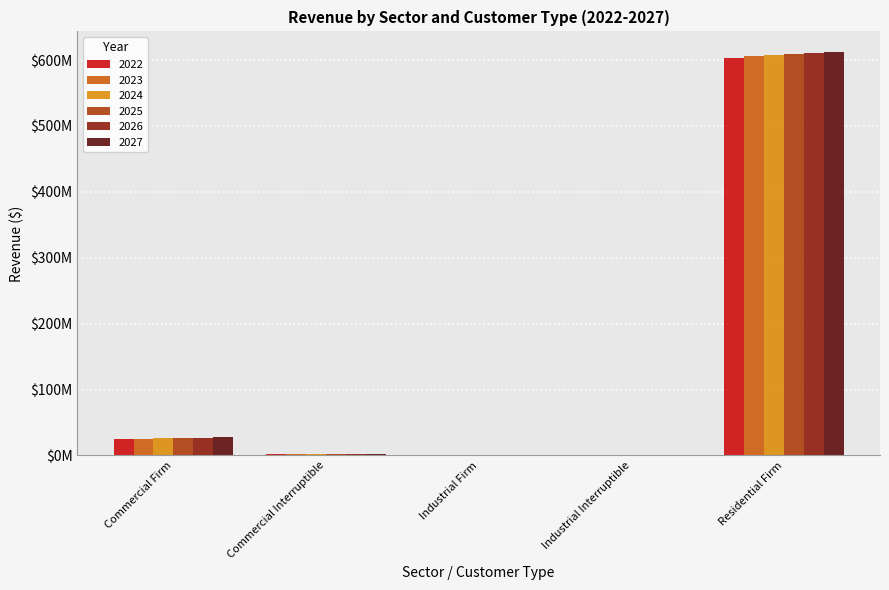

Is the value of 2026 at Industrial Firm greater than the value of 2027 at Commercial Interruptible?

No